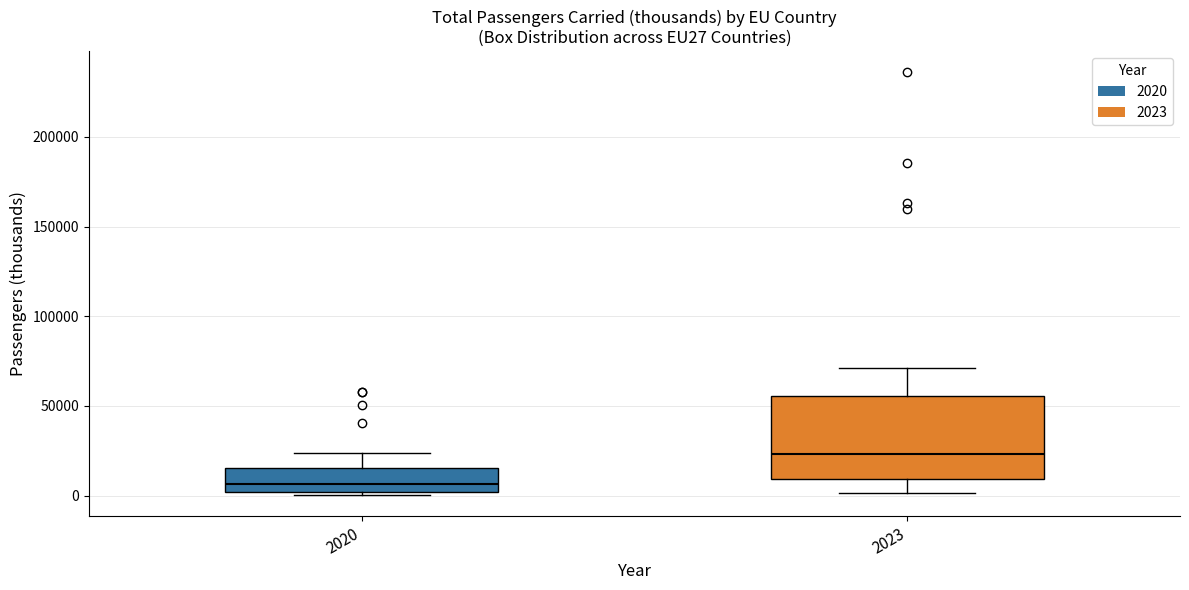

Reading left to right, transcribe this box plot: for each box, give where its median line is, the range the box spans, and where its two whiskers end, as read against the y-axis. The values are not printed on the chart, so give them approximately, as read against the axis.

2020: median 5000, box 0 to 15000, whiskers 0 (just below the box's lower edge) to 25000
2023: median 25000, box 10000 to 55000, whiskers 0 to 70000